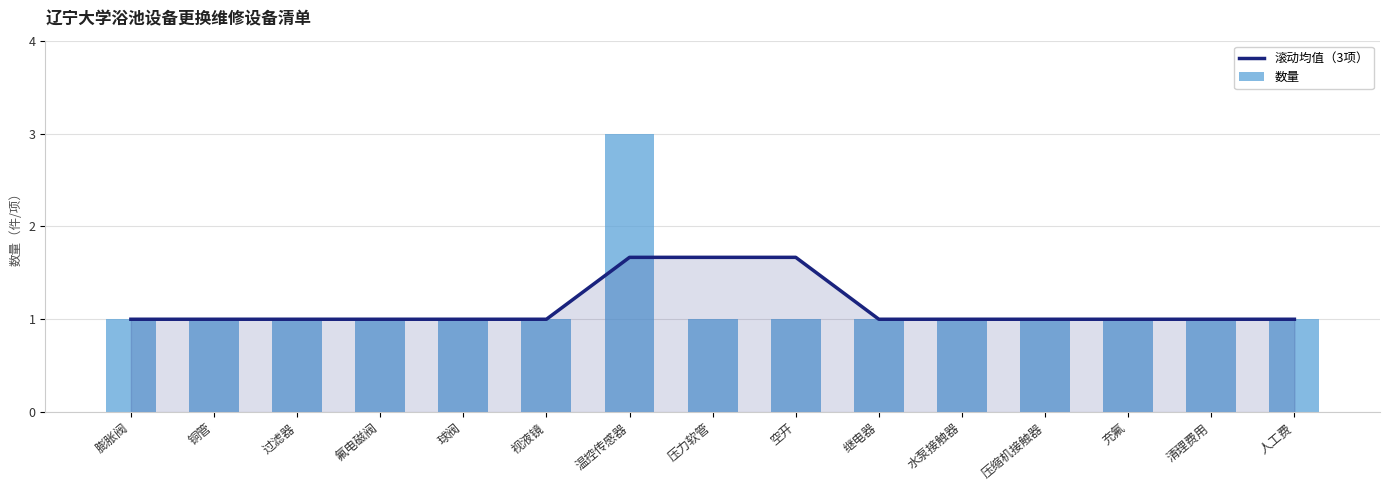

Reading right to left, transcribe all the data shown in this chart.

滚动均值（3项）: 人工费=1.0	清理费用=1.0	充氟=1.0	压缩机接触器=1.0	水泵接触器=1.0	继电器=1.0	空开=1.7	压力软管=1.7	温控传感器=1.7	视液镜=1.0	球阀=1.0	氟电磁阀=1.0	过滤器=1.0	铜管=1.0	膨胀阀=1.0
数量: 人工费=1.0	清理费用=1.0	充氟=1.0	压缩机接触器=1.0	水泵接触器=1.0	继电器=1.0	空开=1.0	压力软管=1.0	温控传感器=3.0	视液镜=1.0	球阀=1.0	氟电磁阀=1.0	过滤器=1.0	铜管=1.0	膨胀阀=1.0